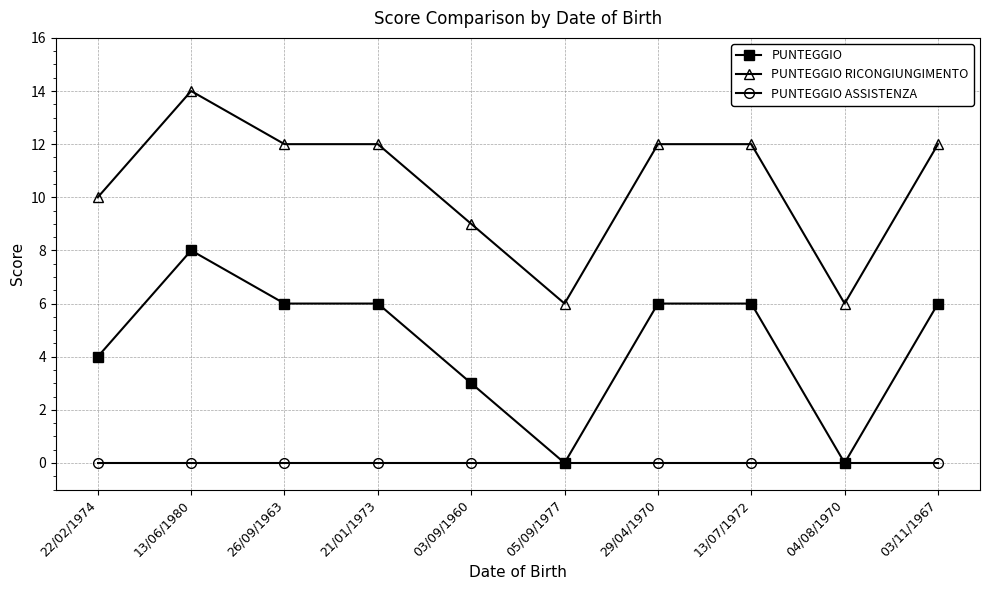

Is it true that PUNTEGGIO RICONGIUNGIMENTO equals 14 at 13/06/1980?

True